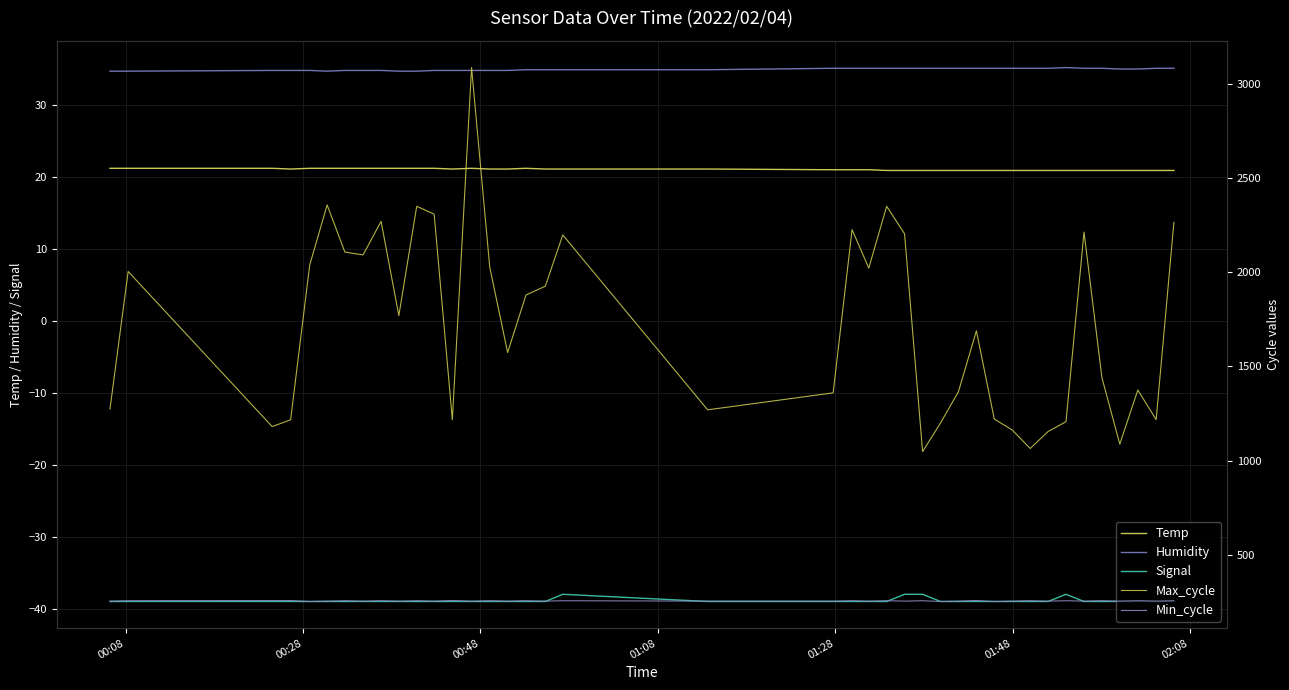

What is the difference between the maximum and minimum values in the Temp series?

0.3